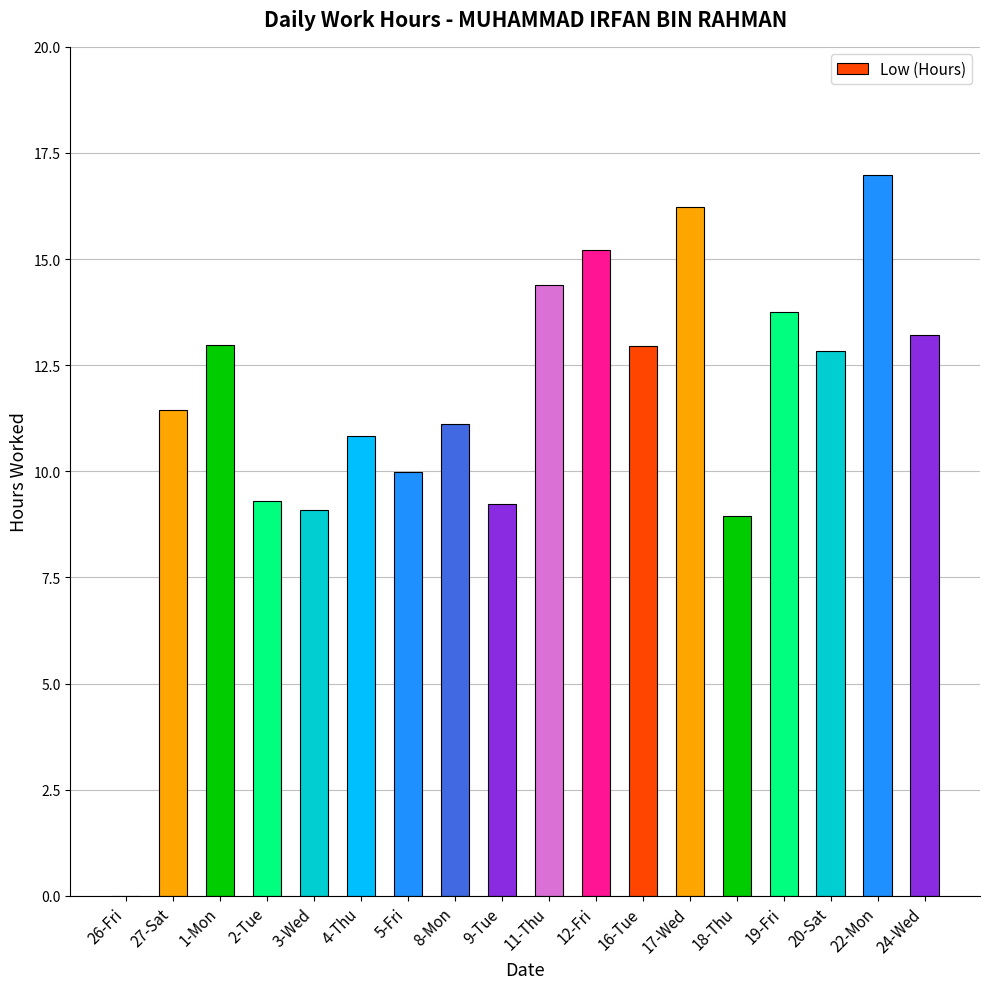

What is the sum of the values at 17-Wed and 12-Fri?

31.5